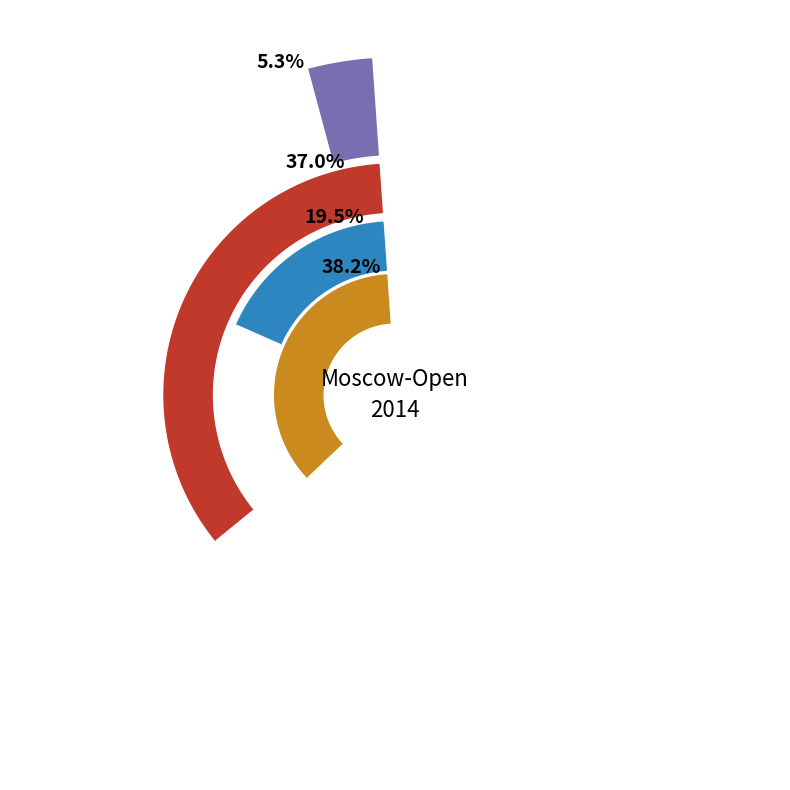

Which slice is the largest?

Platonova Alisa